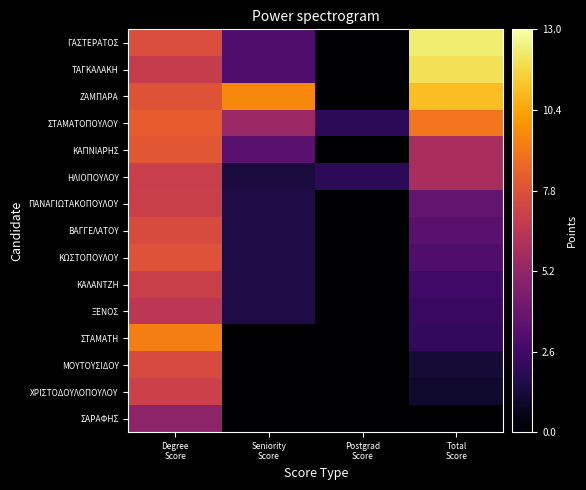

At how many categories does at least one series exceed 9?

3